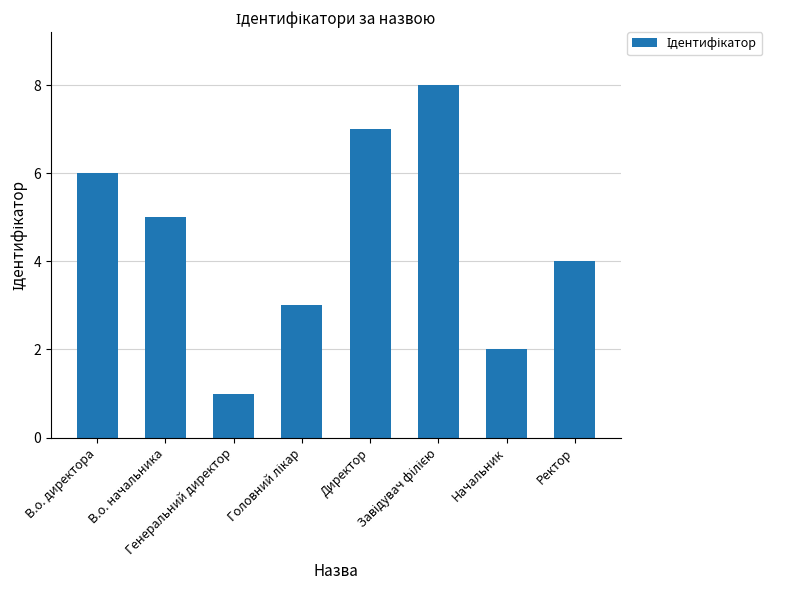

How many values are between 3 and 7?

5